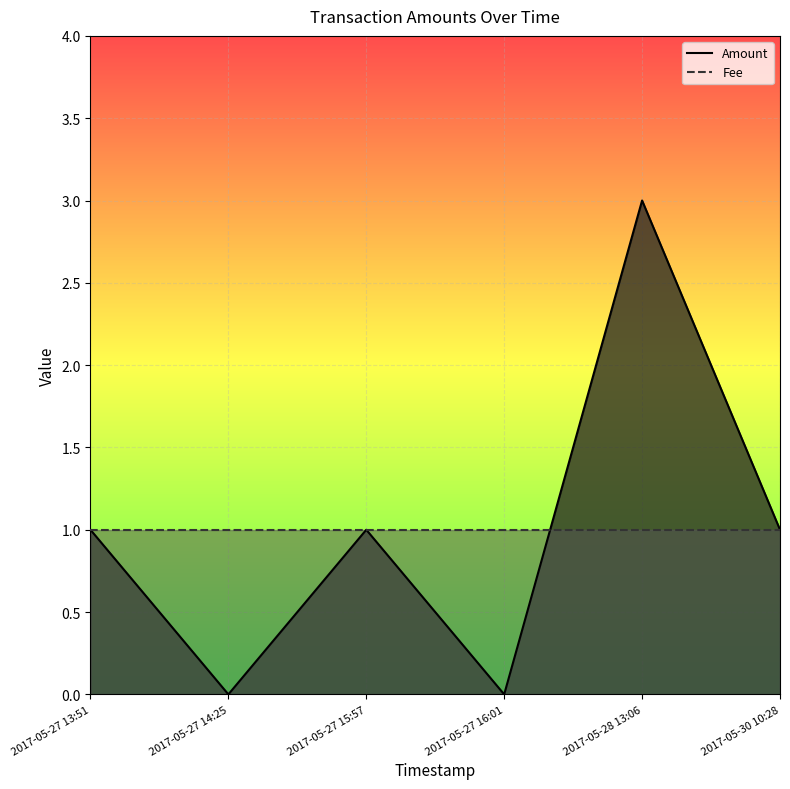

What is the sum of all Amount values?

6